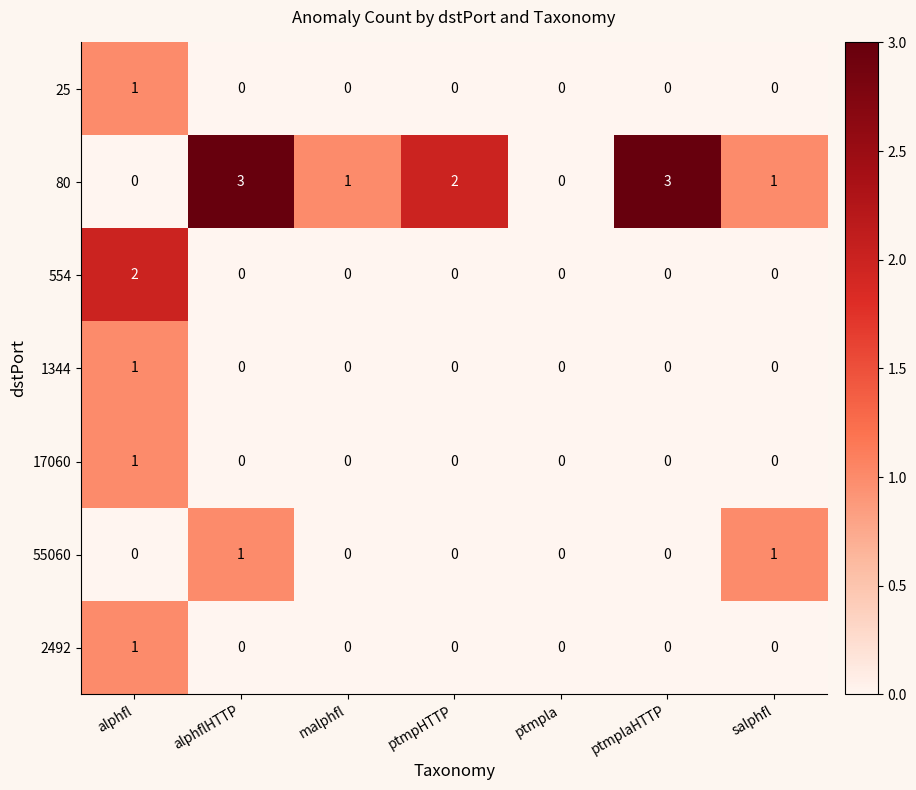

Which series has the largest range (max minus min)?

80